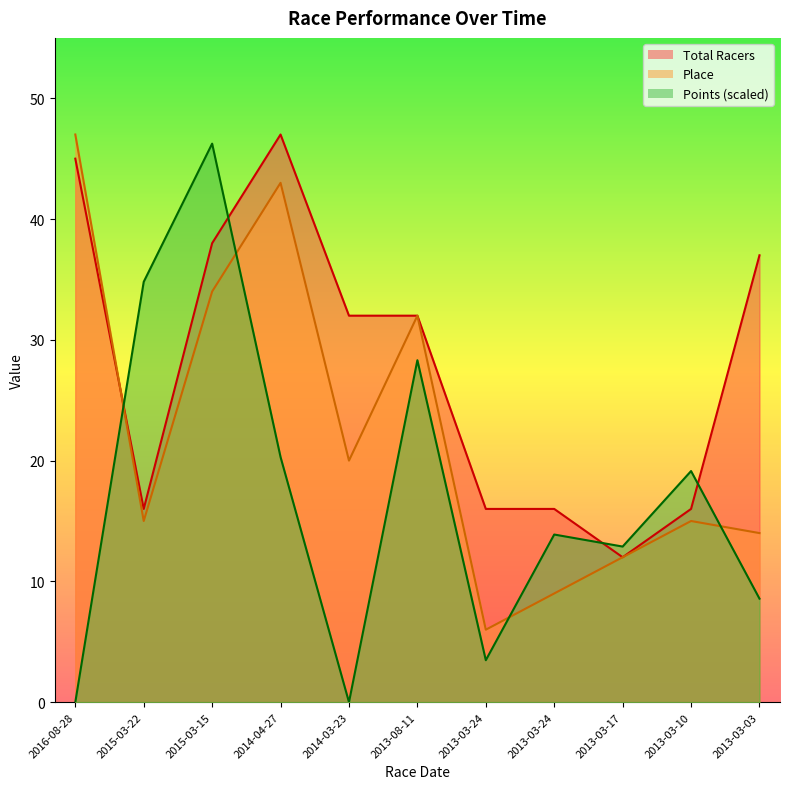

The value of Total Racers at 2013-03-10 is 16. True or false?

True